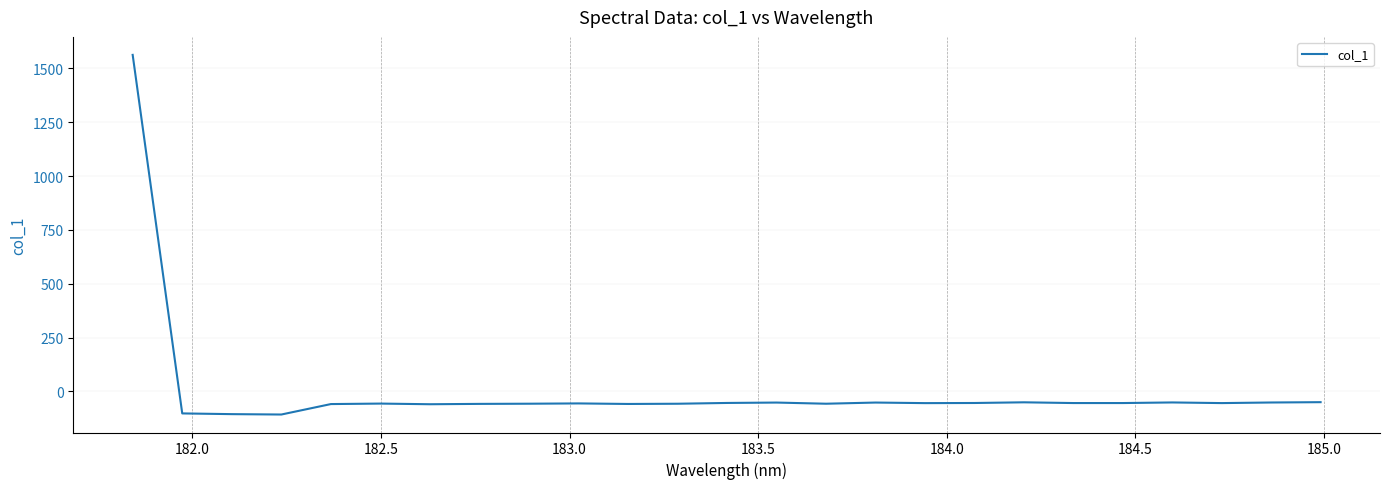

What is the minimum value shown in the chart?

-107.1